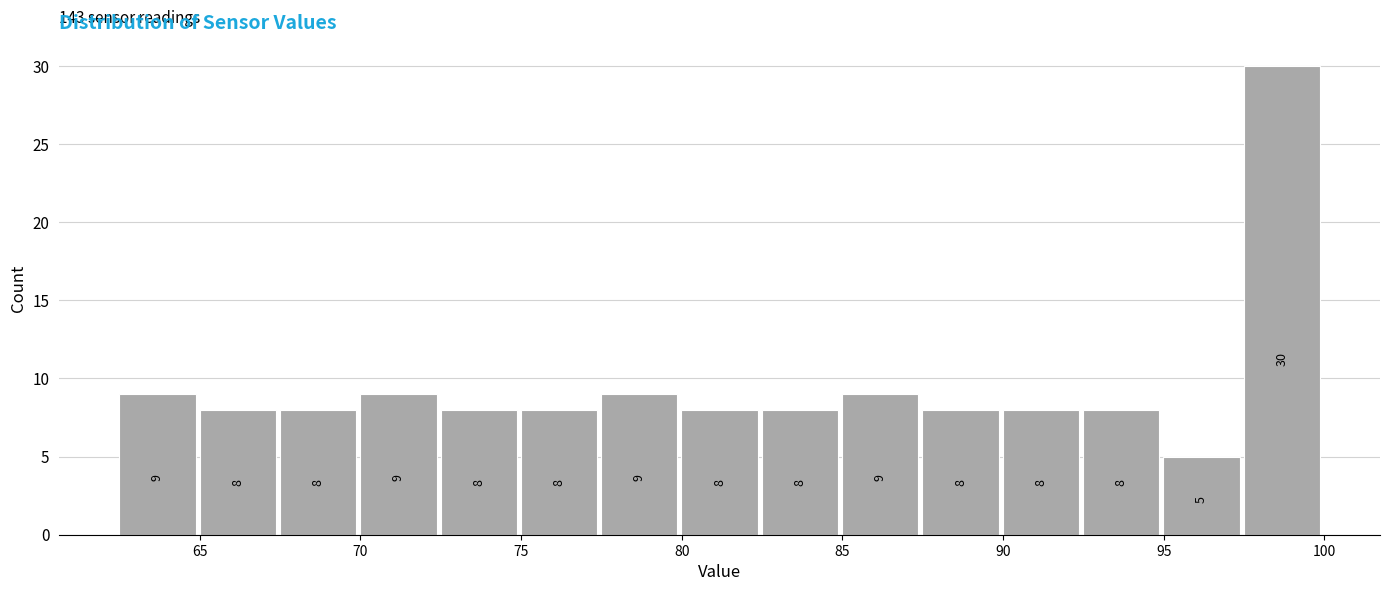

How tall is the bar that spans 72.5 to 75.0 on the x-axis? The bar edges are not printed on the chart, so give them approximately, as read against the axis.

8